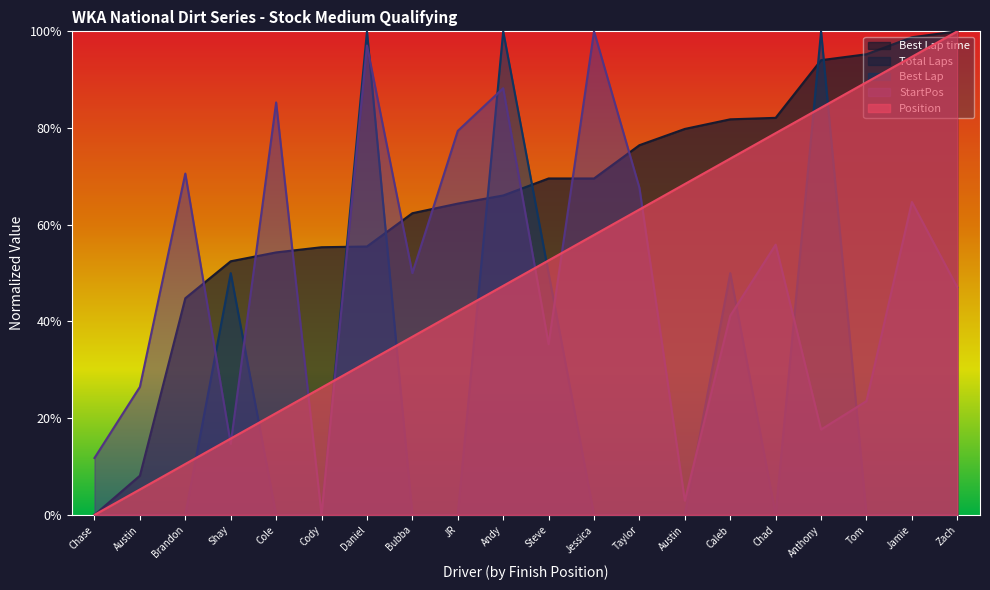

Is it true that StartPos equals 0.2 at Austin?

False